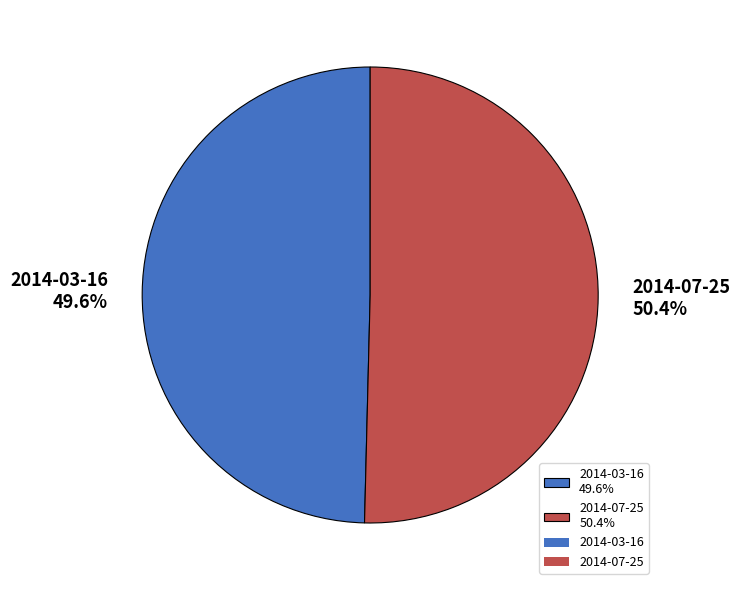

Is the sum of 2014-03-16 and 2014-07-25 greater than half?

Yes